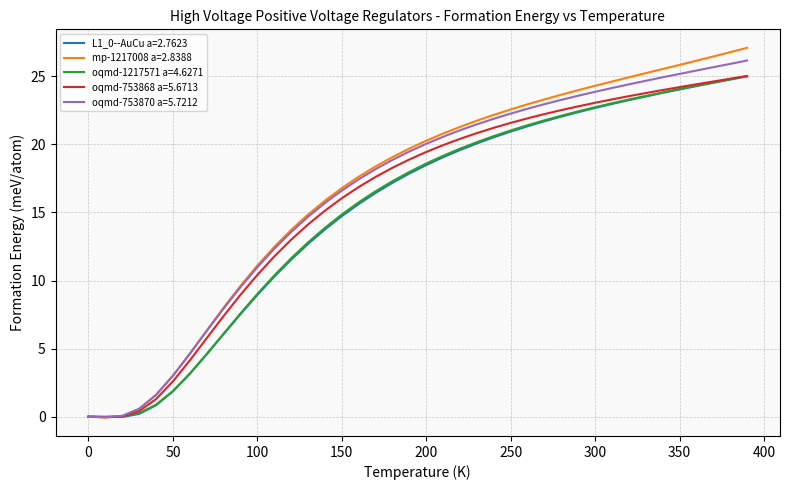

Which series has the largest range (max minus min)?

mp-1217008 a=2.8388